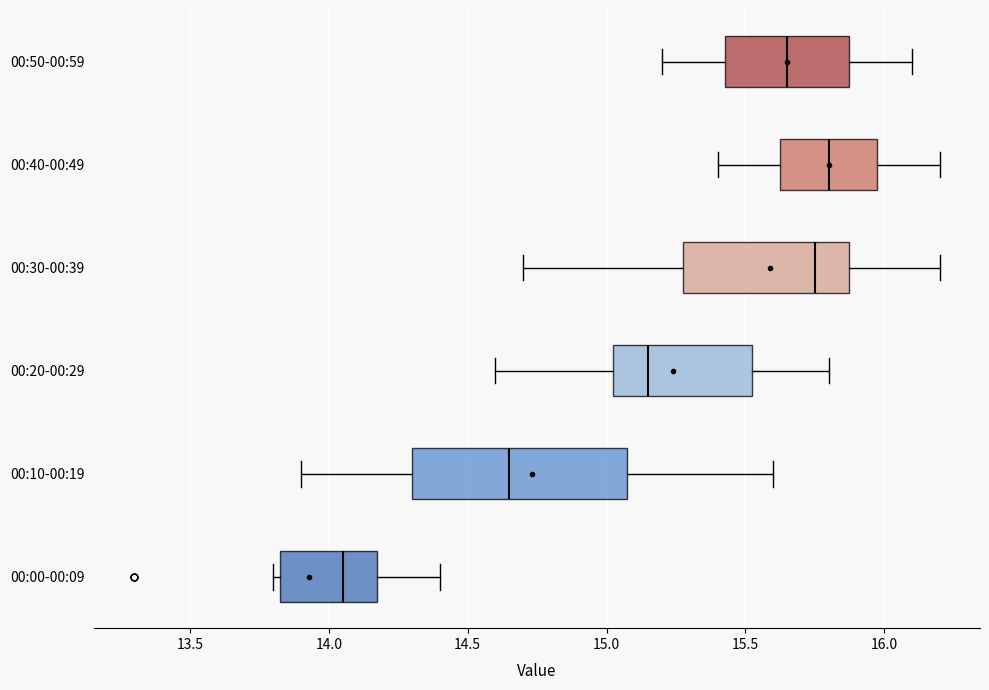

Which box's median line is the furthest to the left?

00:00-00:09